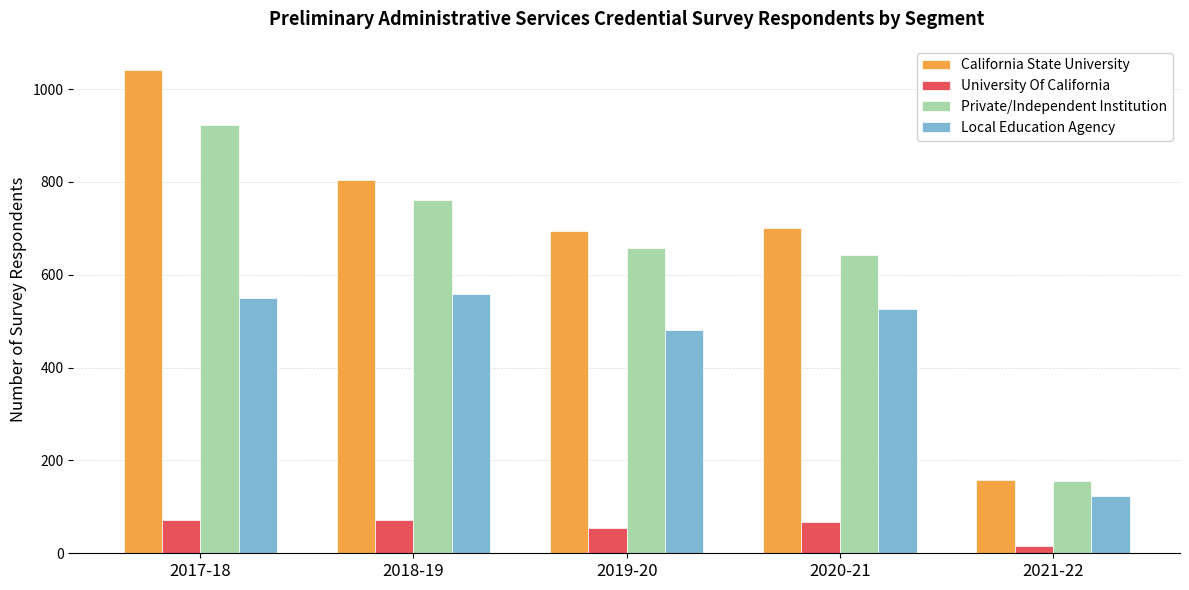

Where does the University Of California series first go above 68?

2017-18